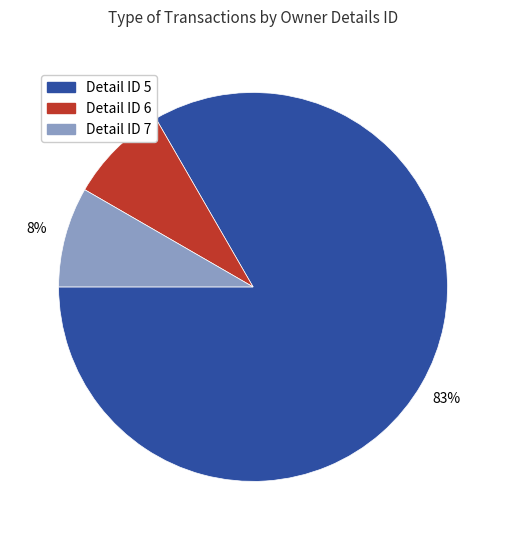

Is there a majority slice in this chart?

Yes